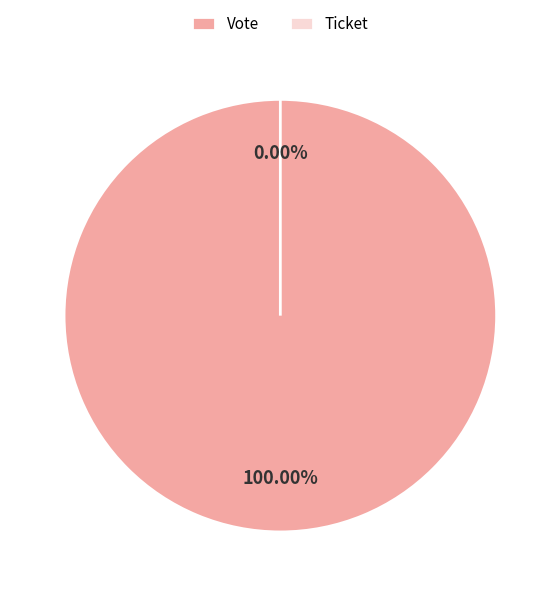

Which has a higher value, Ticket or Vote?

Vote